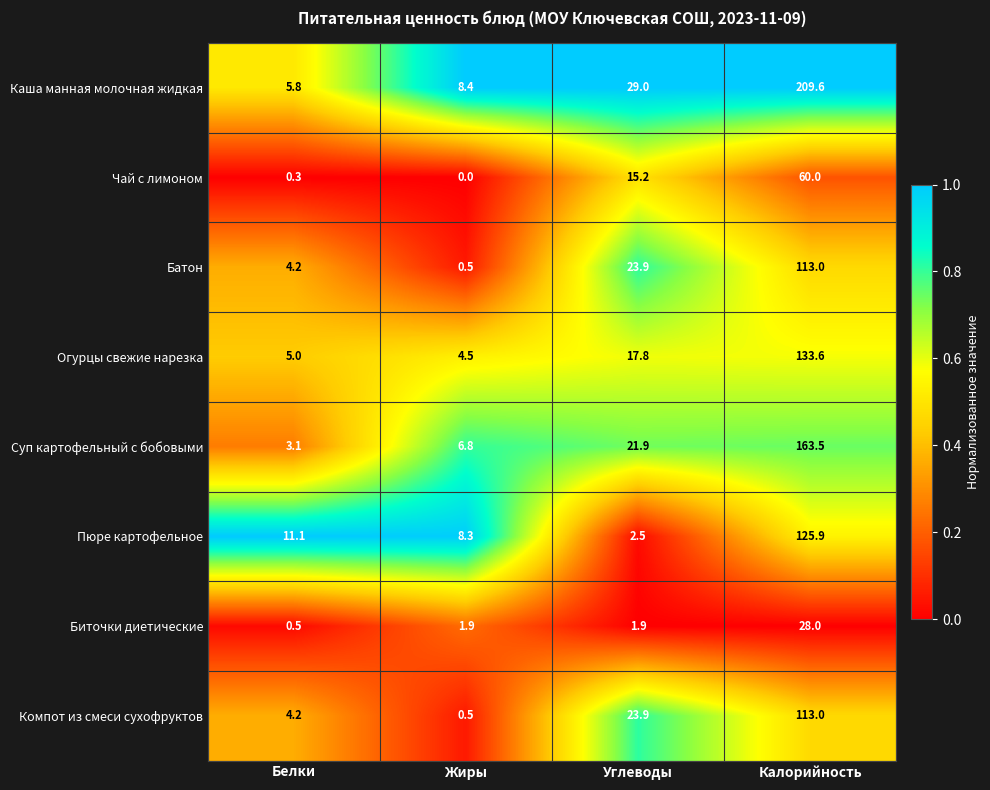

What is the average value of the Батон series?

35.4